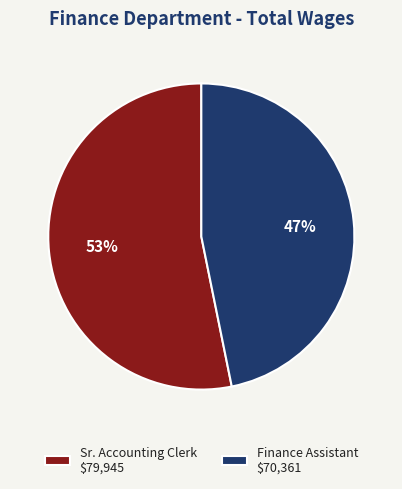

True or false: Sr. Accounting Clerk $79,945 accounts for 53% of the total.

True